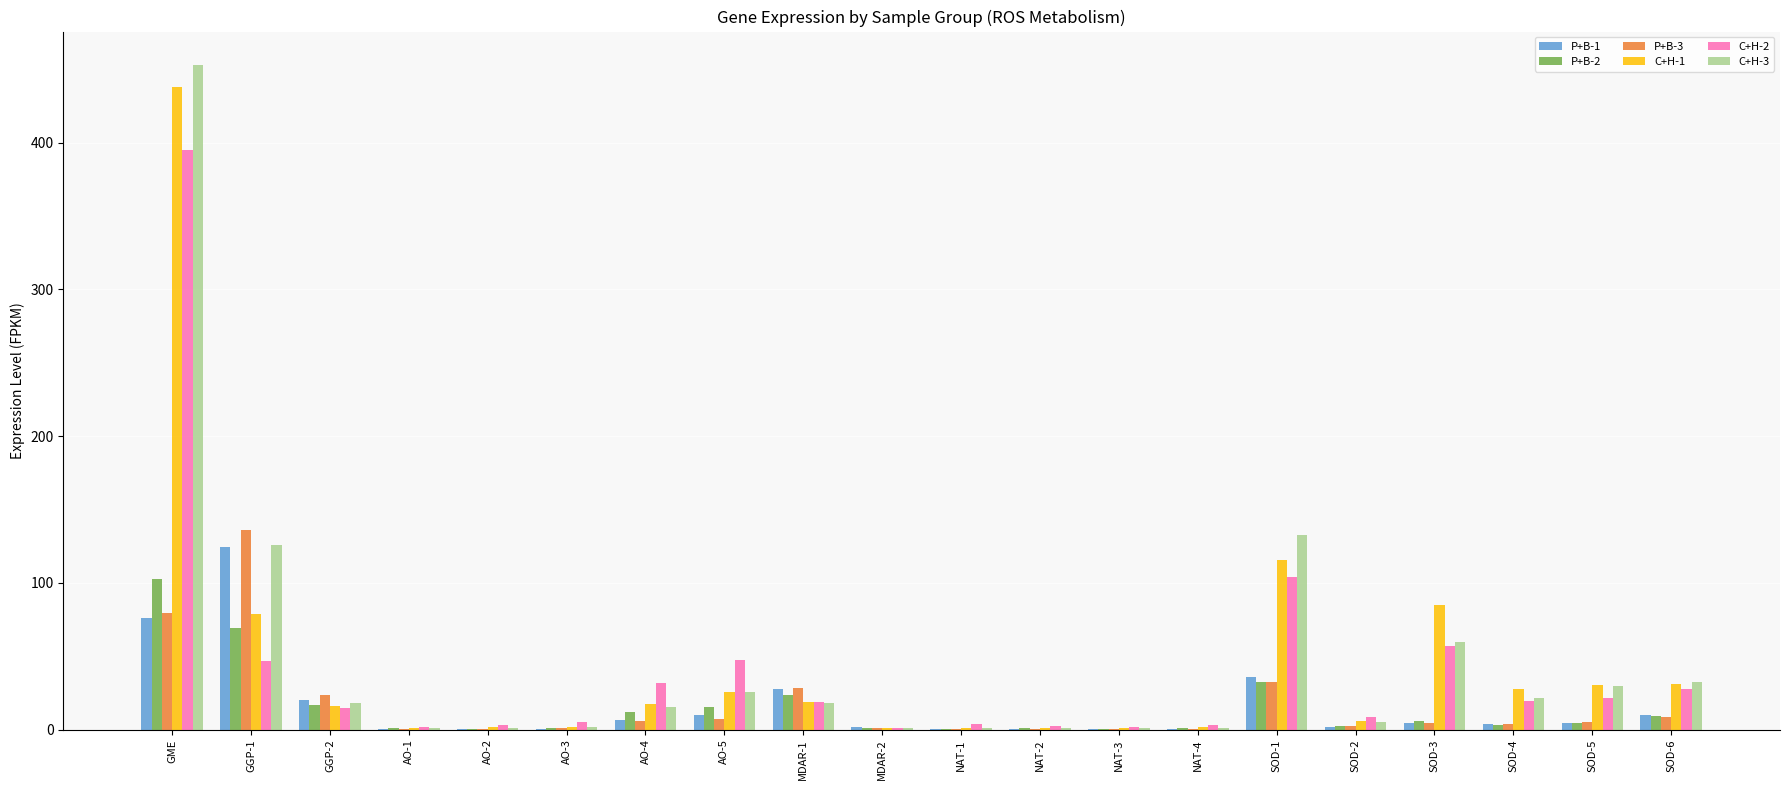

At which label is P+B-1 closest to 62?

GME